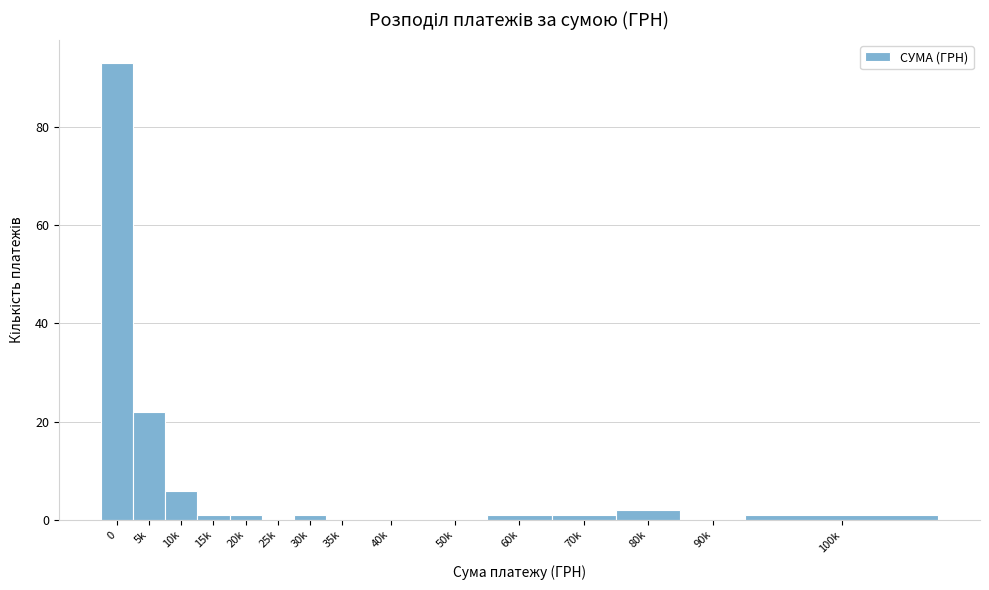

Reading left to right, transcribe all the data shown in this chart.

0=93	5k=22	10k=6	15k=1	20k=1	25k=0	30k=1	35k=0	40k=0	50k=0	60k=1	70k=1	80k=2	90k=0	100k=1